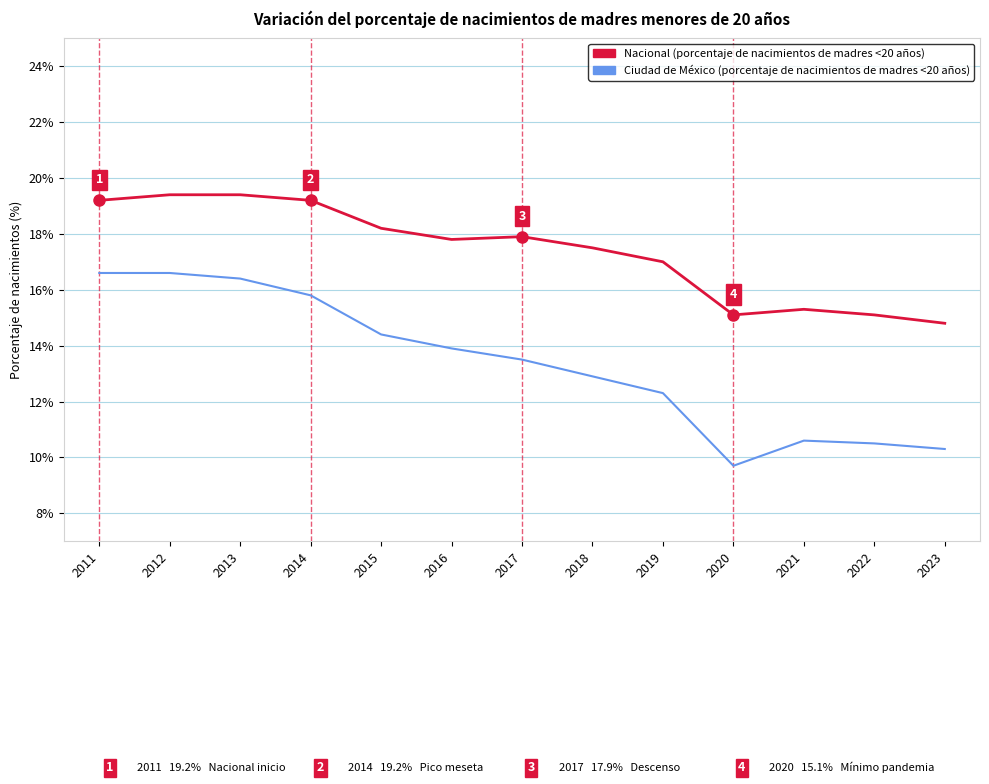

How many series are shown in this chart?

2